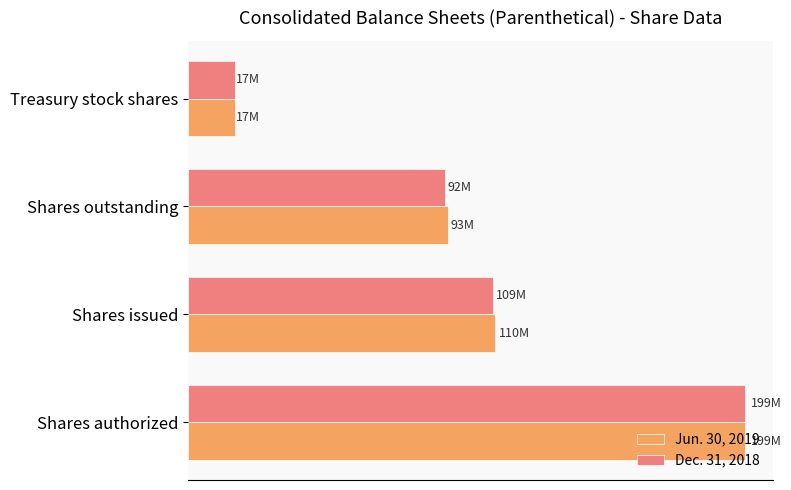

What are all the series names shown in the legend?

Jun. 30, 2019, Dec. 31, 2018